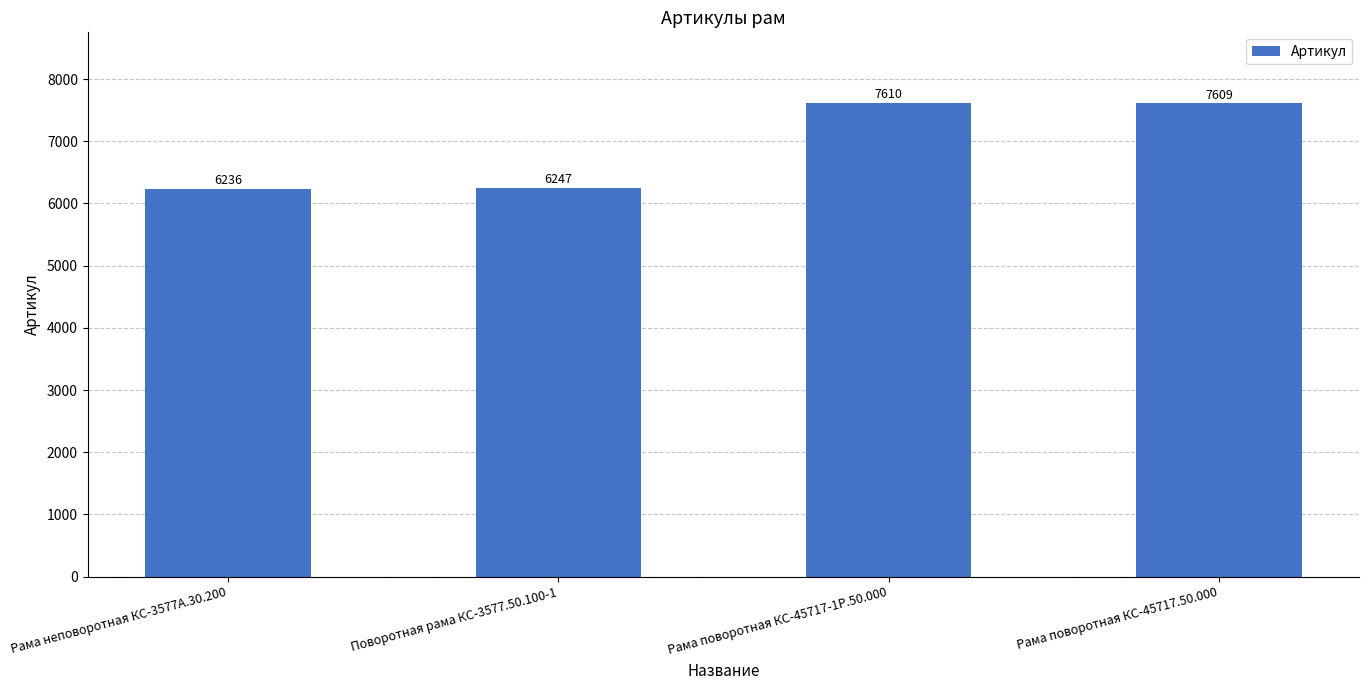

What is the maximum value shown in the chart?

7610